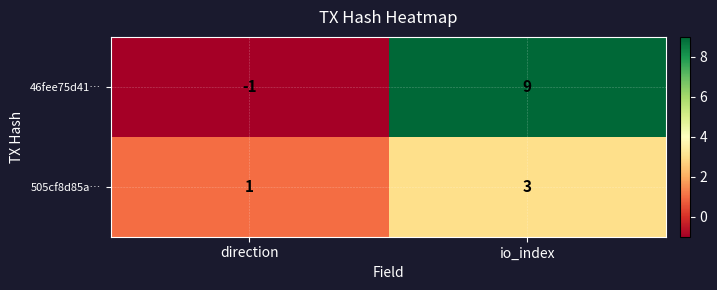

Reading right to left, list all the values displayed in this chart.

46fee75d41…: io_index=9	direction=-1
505cf8d85a…: io_index=3	direction=1